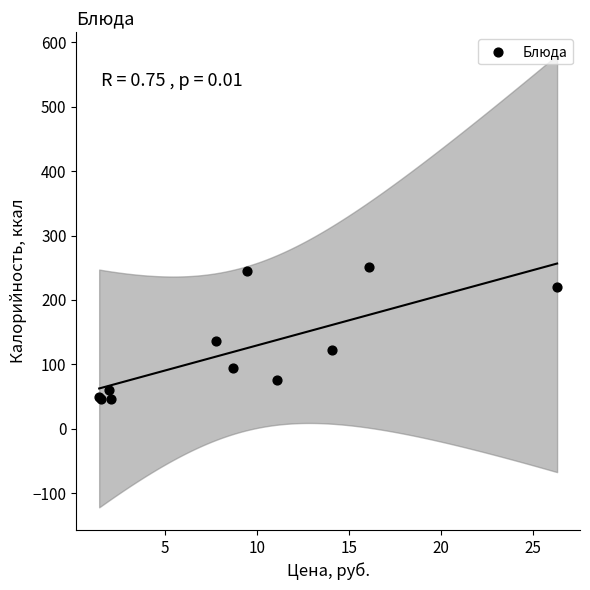

What Y value in the scatter plot is closest to 148?

136.0